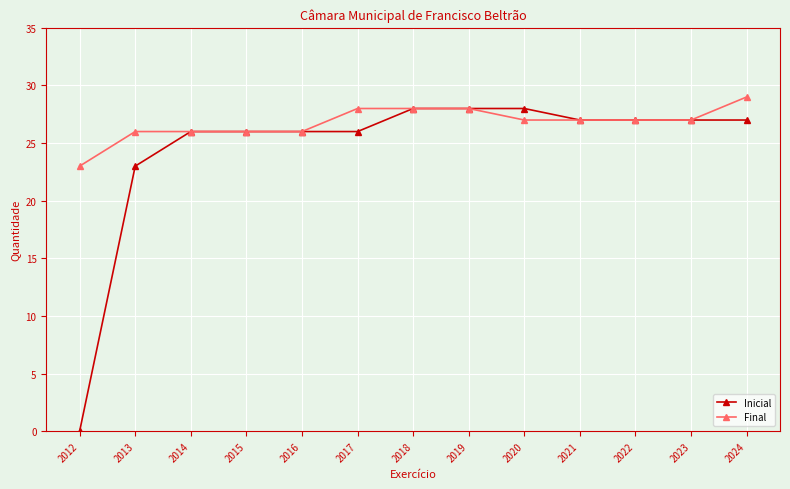

List the series in order of their overall mean, highest first.

Final, Inicial